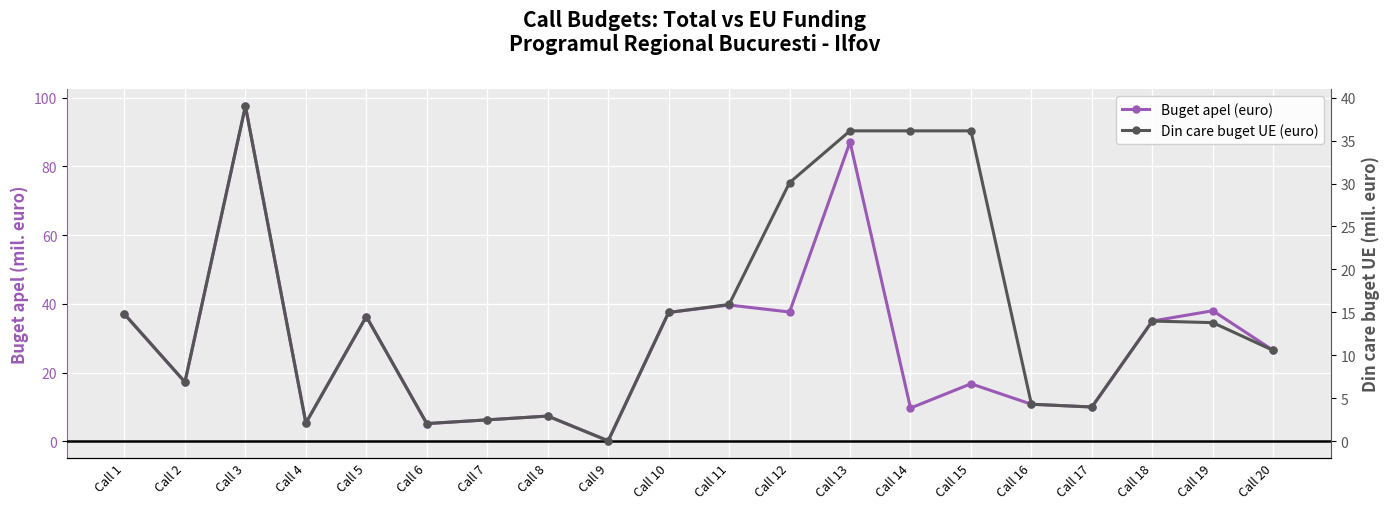

Between which two adjacent categories do Buget apel (euro) and Din care buget UE (euro) first intersect?

Call 13 and Call 14